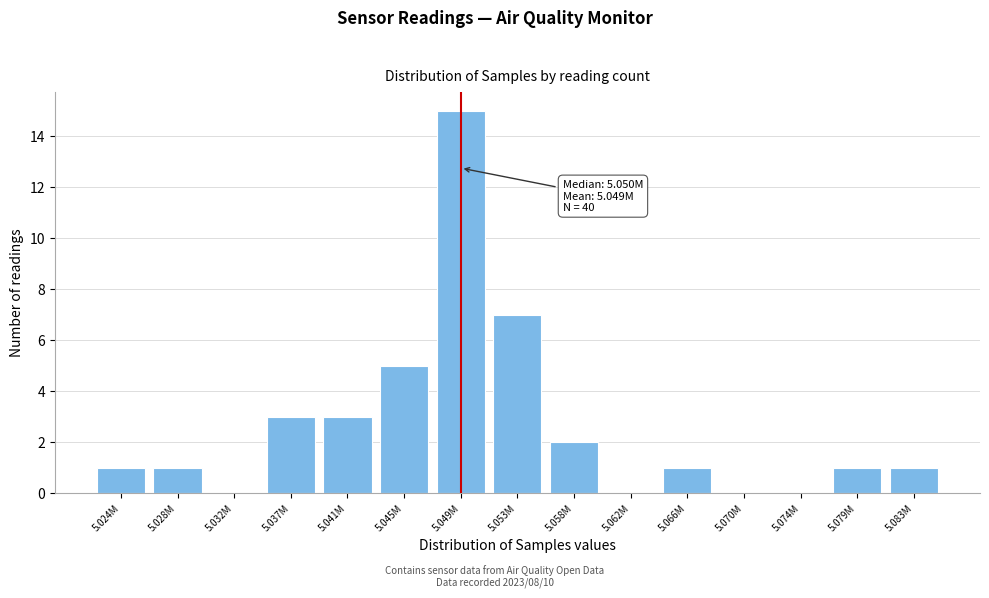

Reading left to right, extract all data points from this chart.

5.024M=1	5.028M=1	5.032M=0	5.037M=3	5.041M=3	5.045M=5	5.049M=15	5.053M=7	5.058M=2	5.062M=0	5.066M=1	5.070M=0	5.074M=0	5.079M=1	5.083M=1